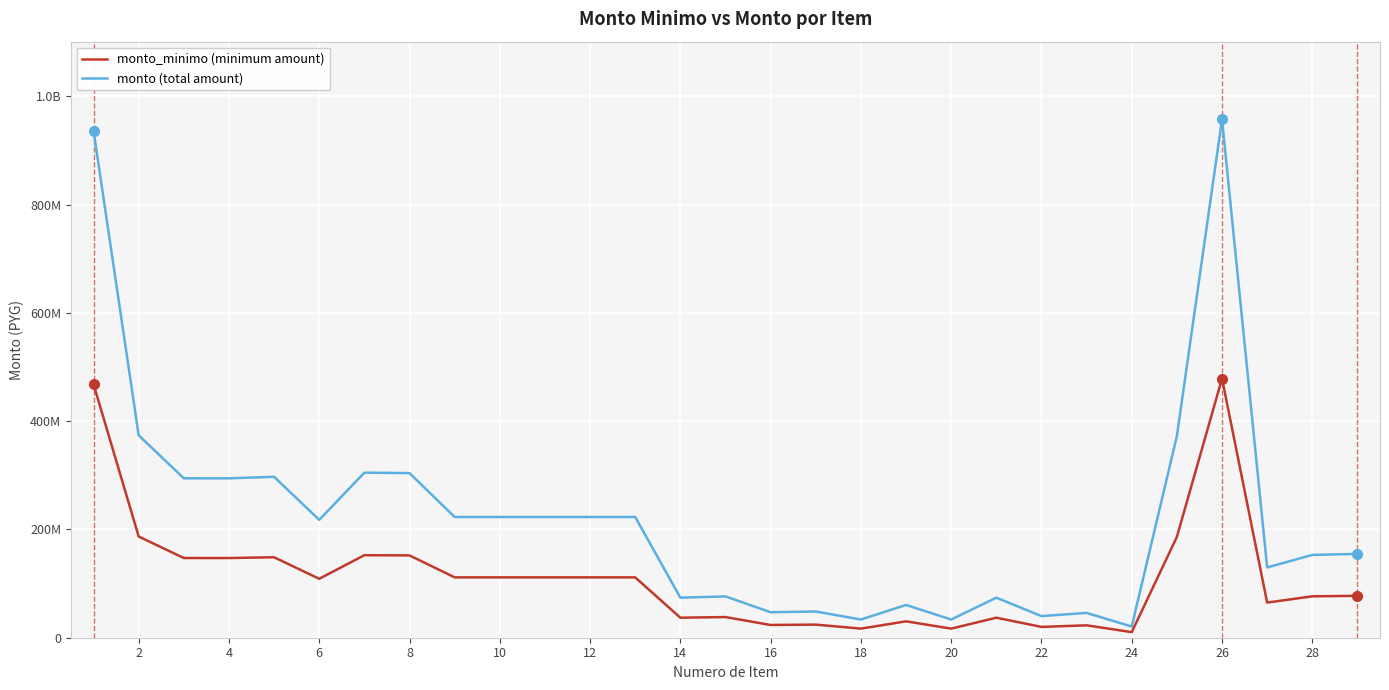

Does the chart have visible grid lines?

Yes